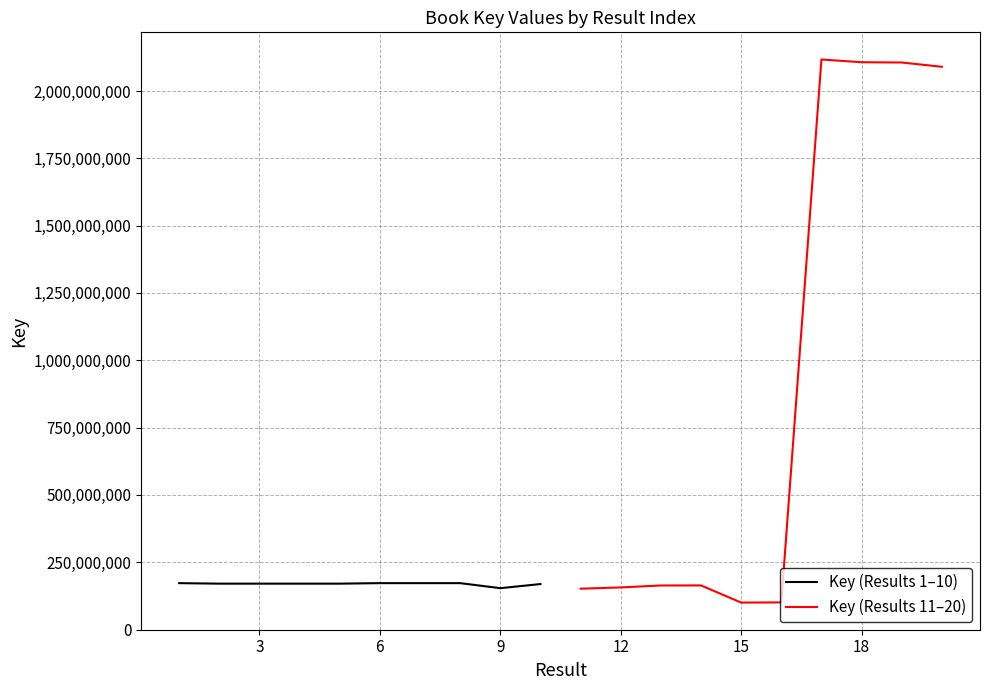

True or false: Key (Results 11–20) has more than 1 interior local peaks.

True